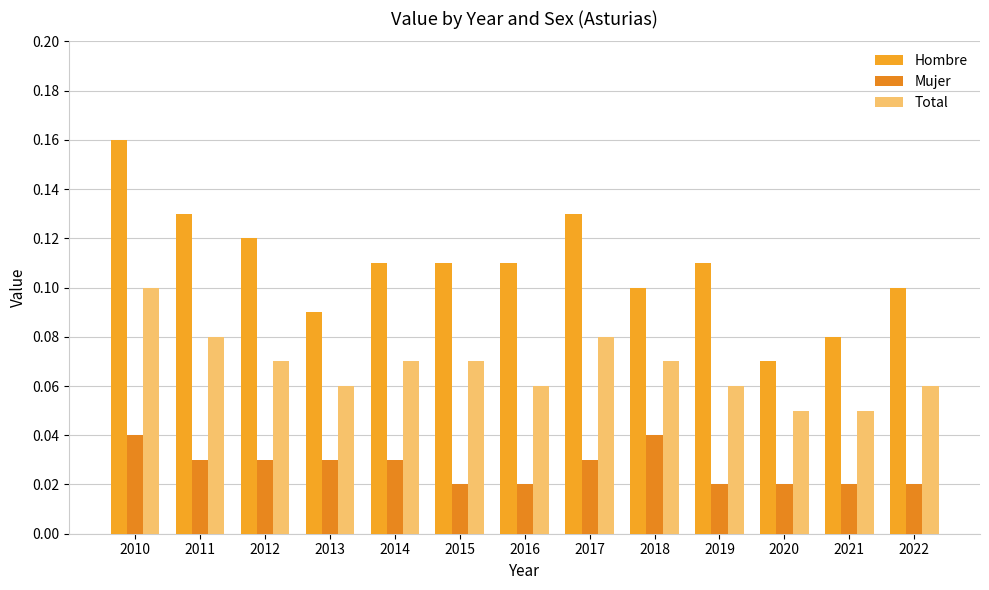

How many Total values are between 0 and 1?

13